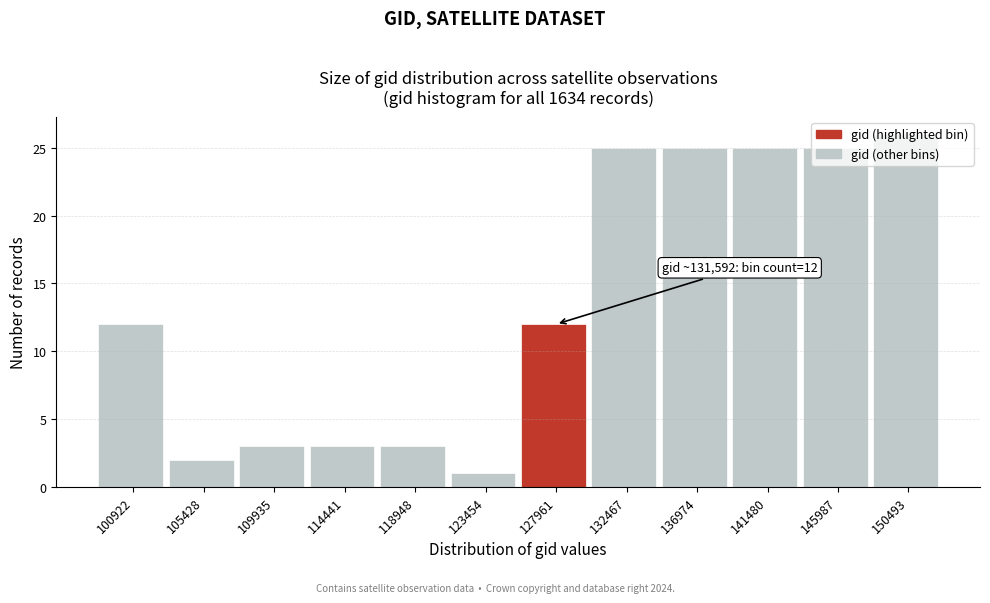

What is the difference between the second highest and second lowest values?

23